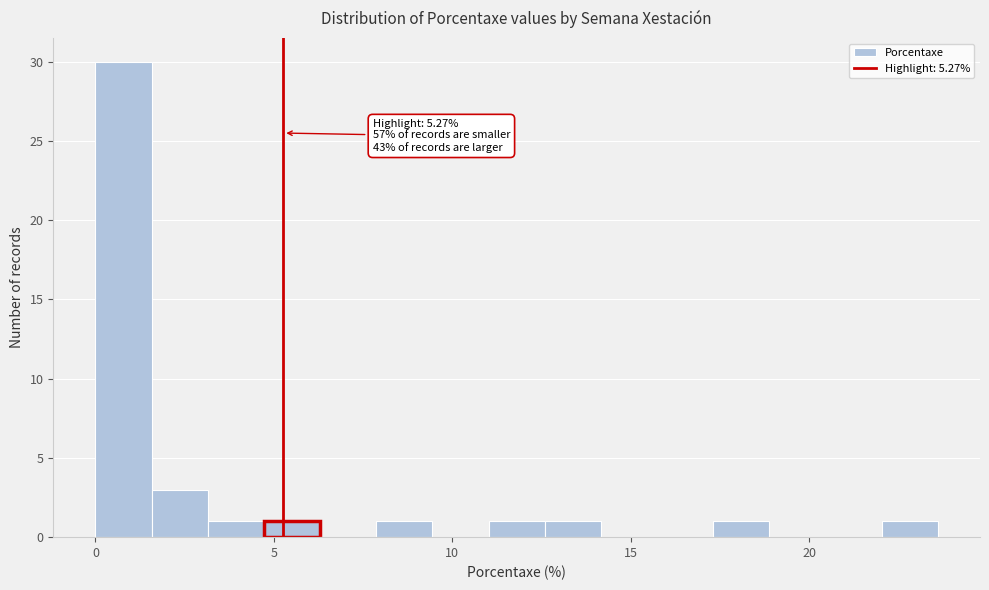

Around what value on the x-axis is the tallest bar? Give the approximate position of its centre, as read against the axis.

1.0